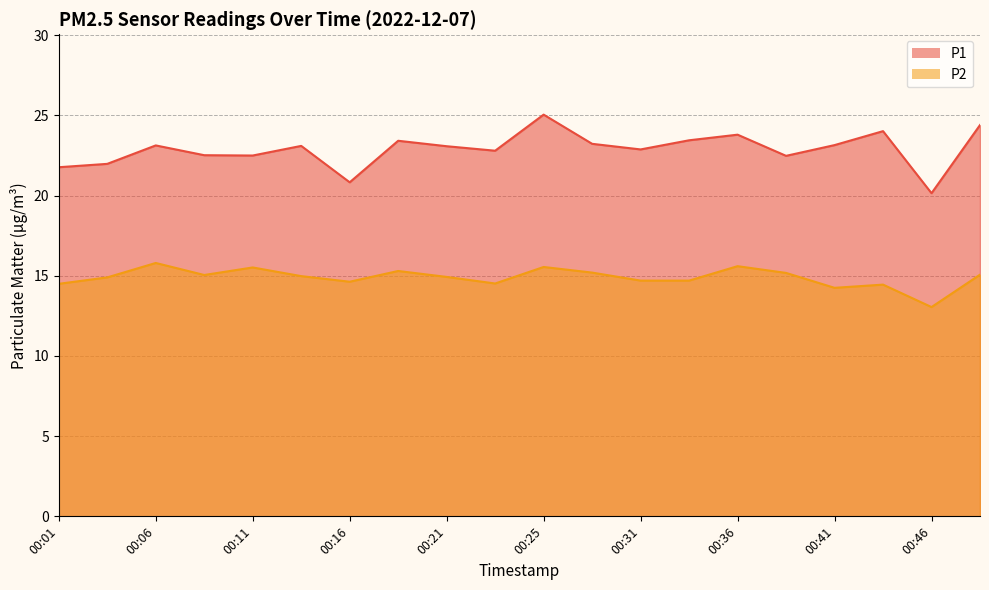

Which series changed the most between 00:03 and 00:31?

P1